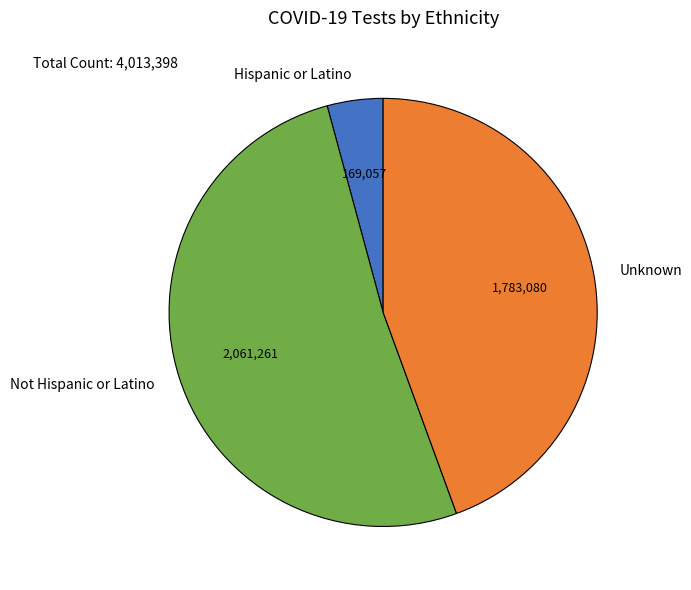

Which has a higher value, Hispanic or Latino or Not Hispanic or Latino?

Not Hispanic or Latino